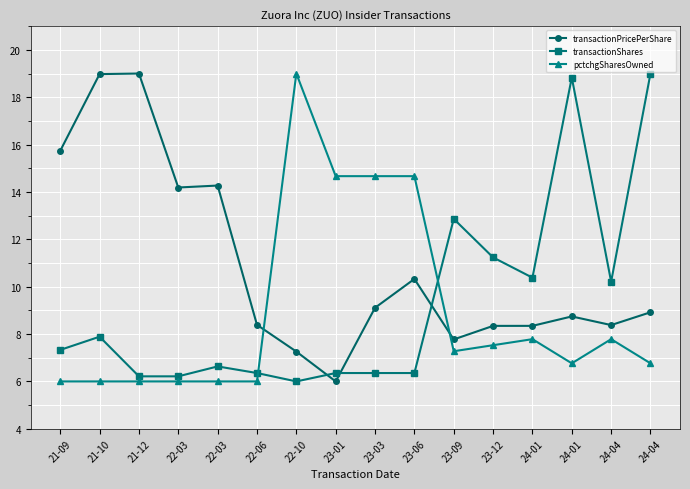

What are all the series names shown in the legend?

transactionPricePerShare, transactionShares, pctchgSharesOwned